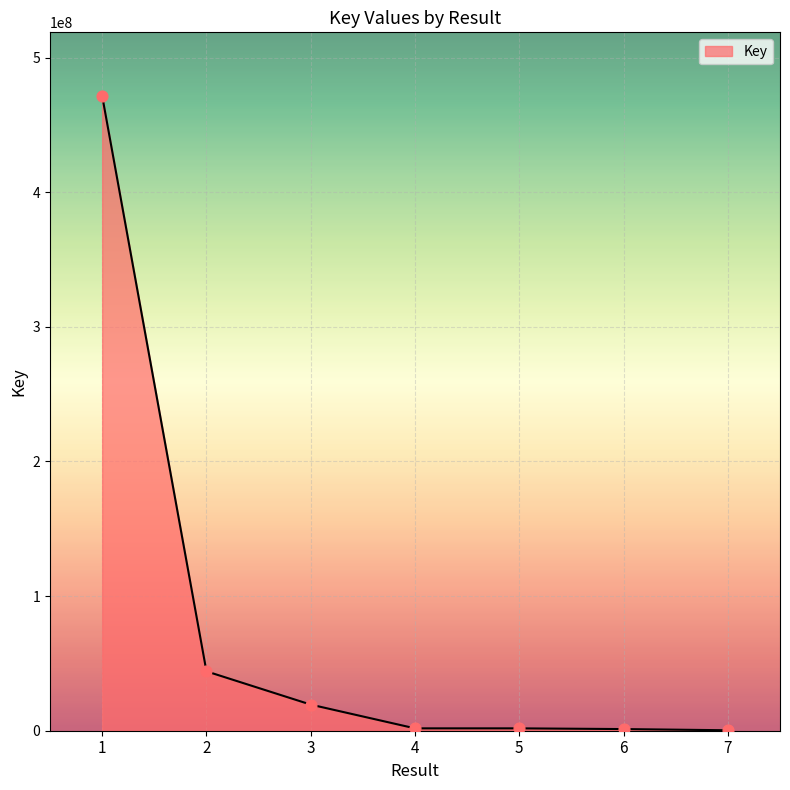

What is the ratio of the value at 2 to the value at 4?

25.1